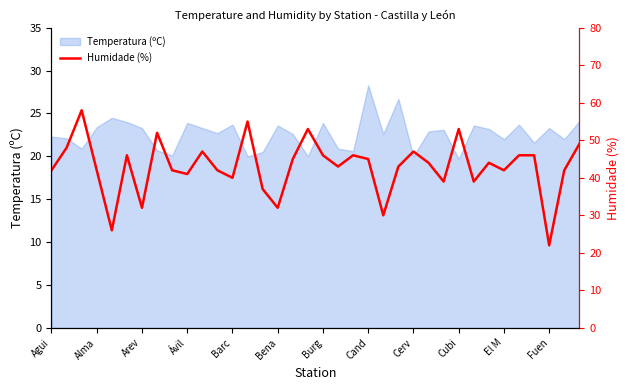

How many data points does each series have?

36